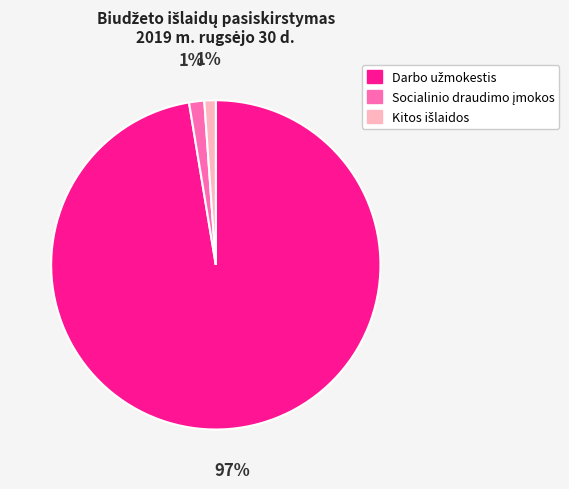

Is there a majority slice in this chart?

Yes